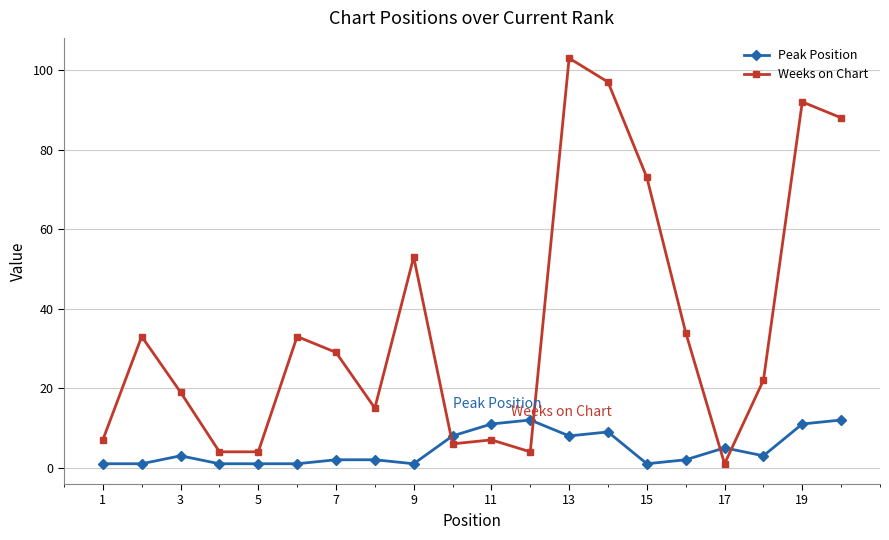

True or false: Peak Position and Weeks on Chart intersect in this chart.

True